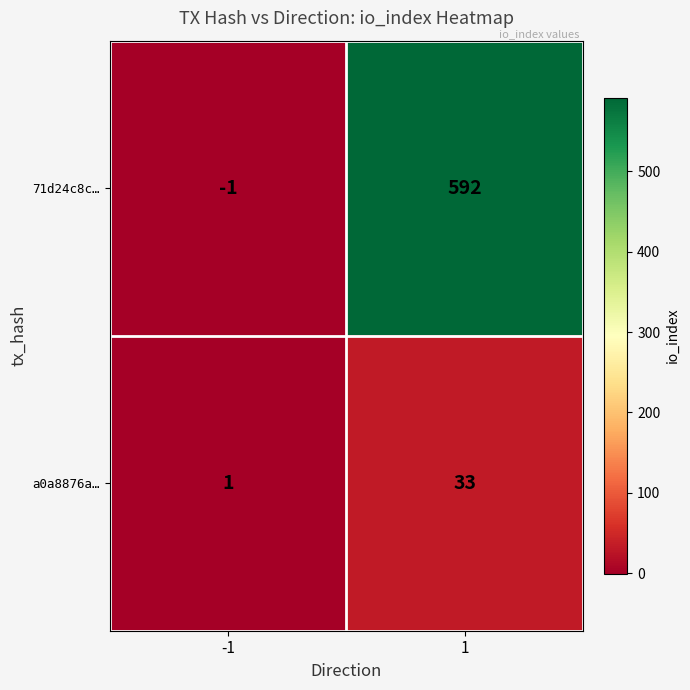

The a0a8876a… series shows 2 at -1. True or false?

False